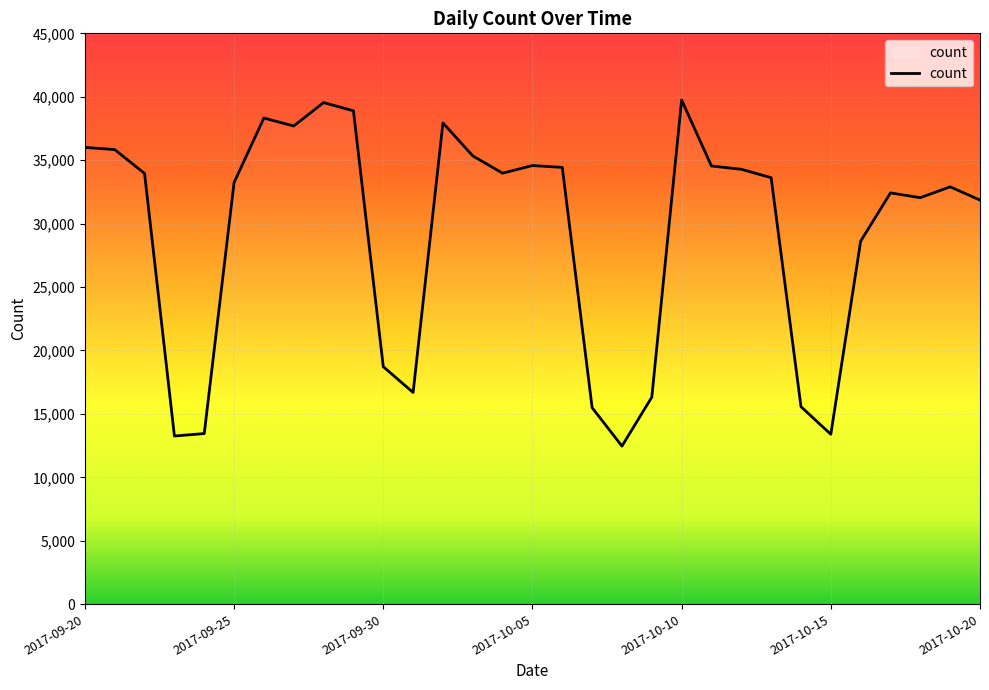

What is the average value?

29196